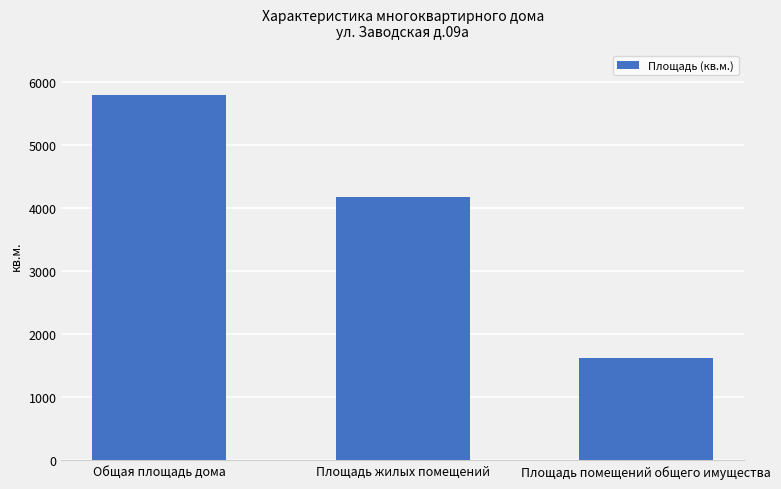

How many data points are above 4173?

2